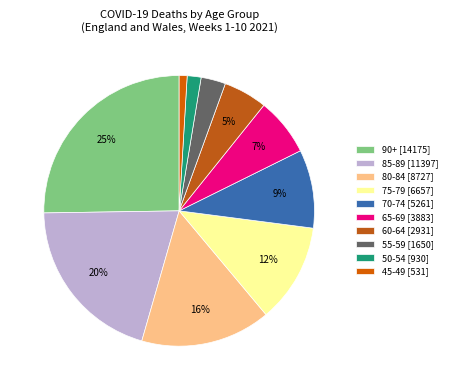

To the nearest percent, what is the difference between the largest and smallest slice percentages?

24%